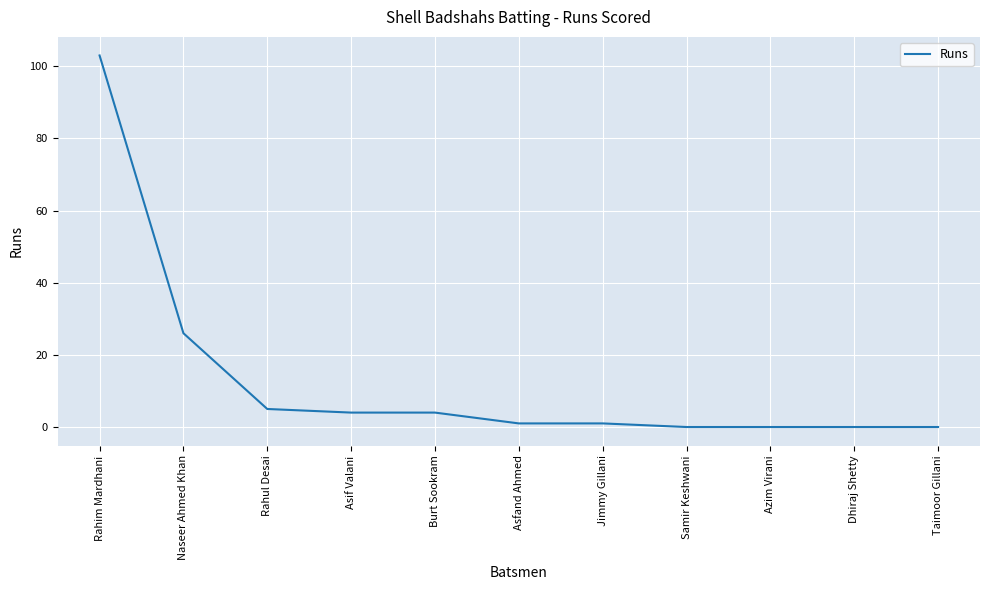

Is this an area chart (filled region under the line)?

No